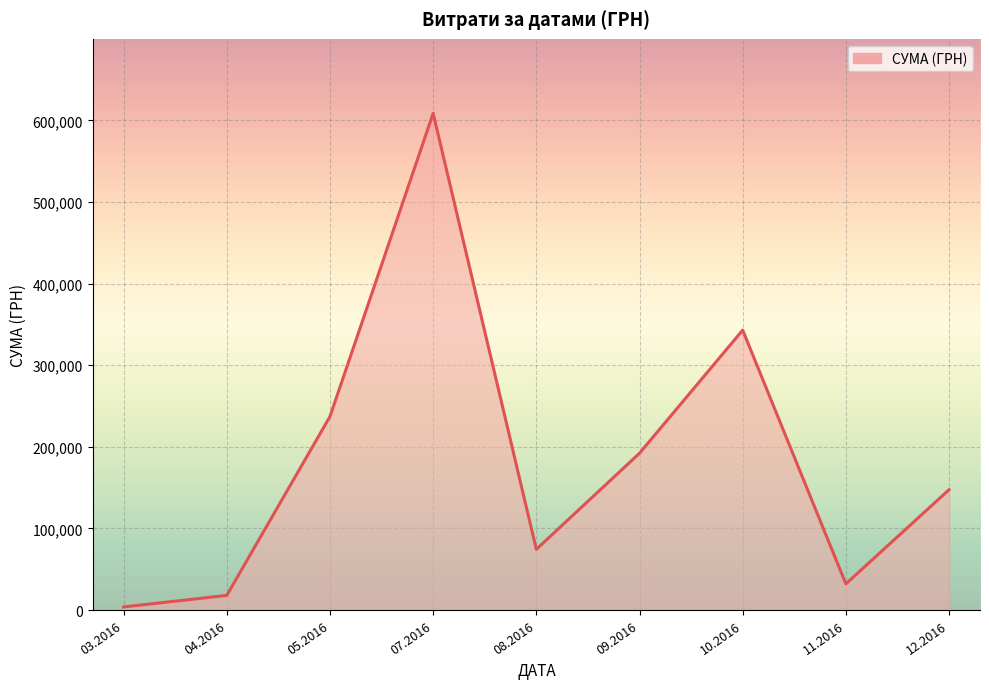

How many lines are shown in the chart?

1